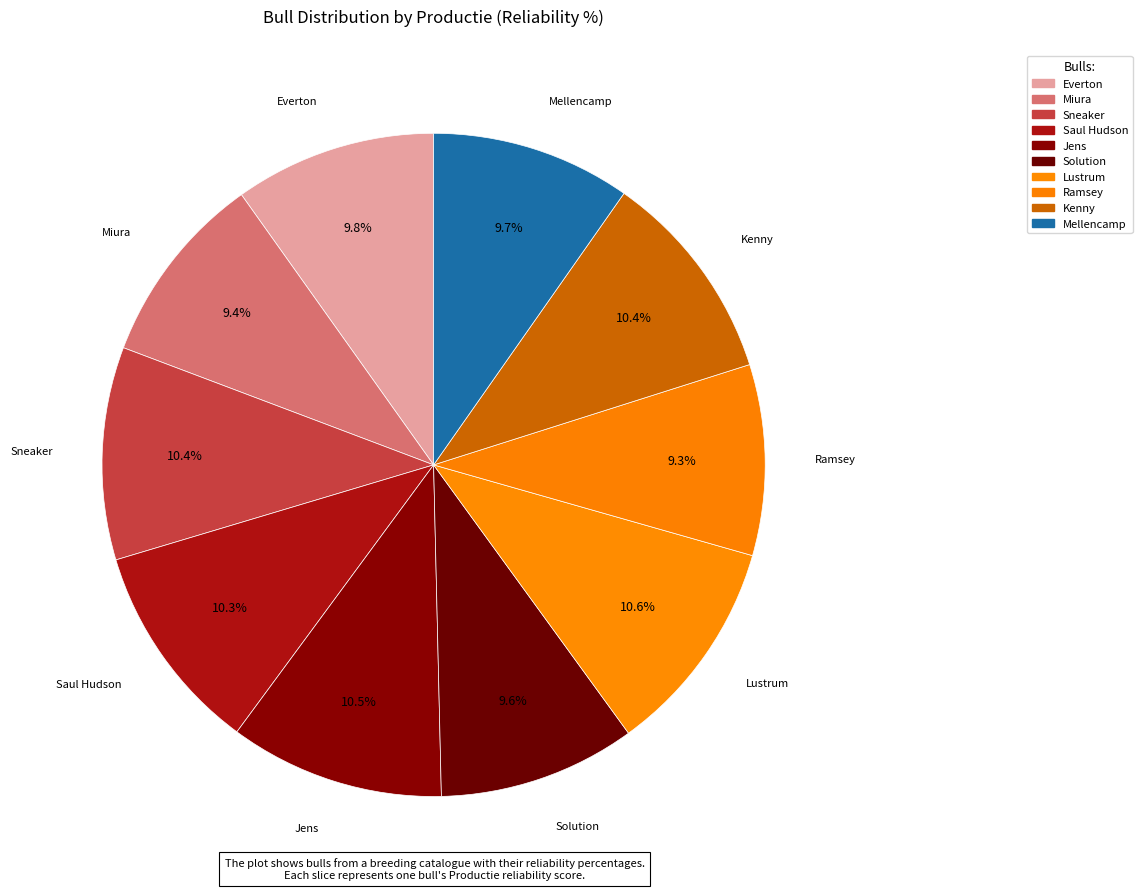

The Sneaker slice represents 10% of the pie. True or false?

True